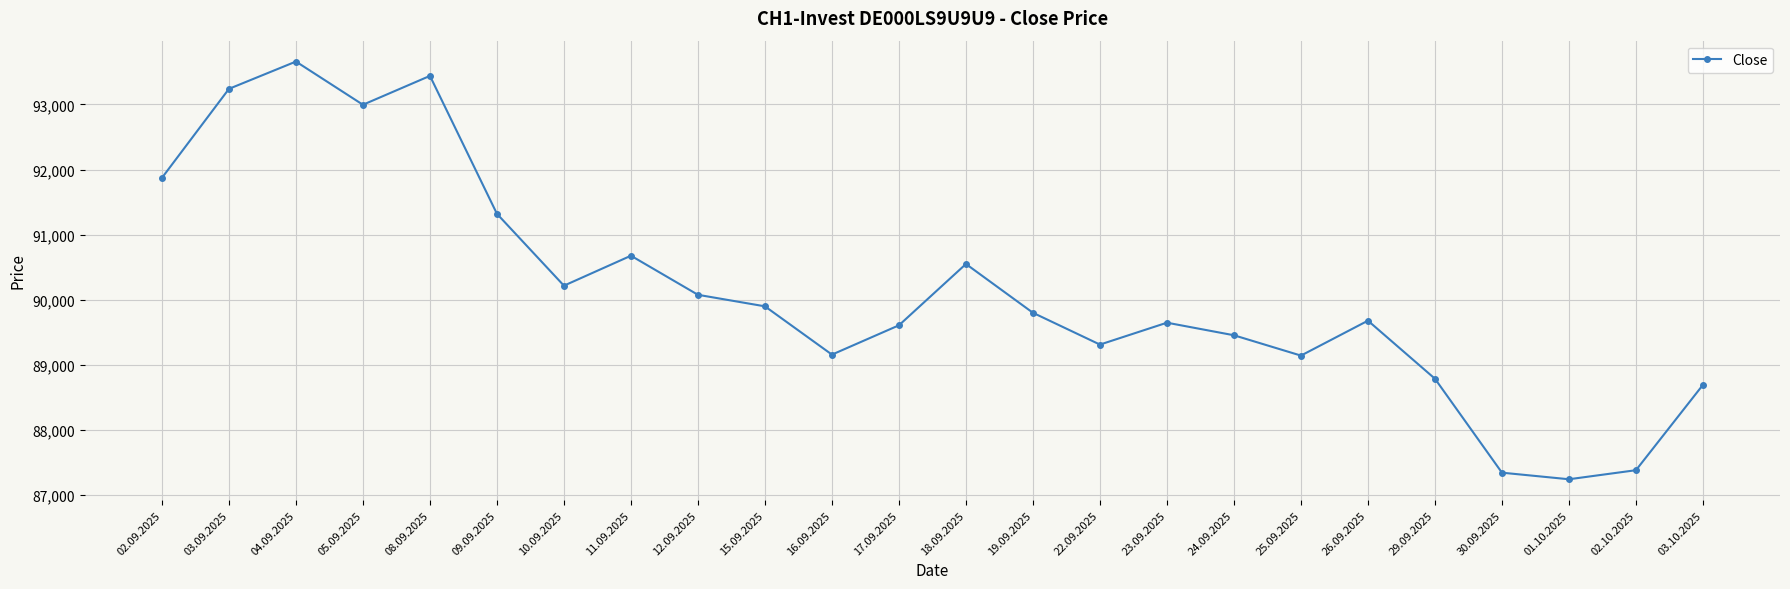

At which category does the data reach its first local peak?

04.09.2025